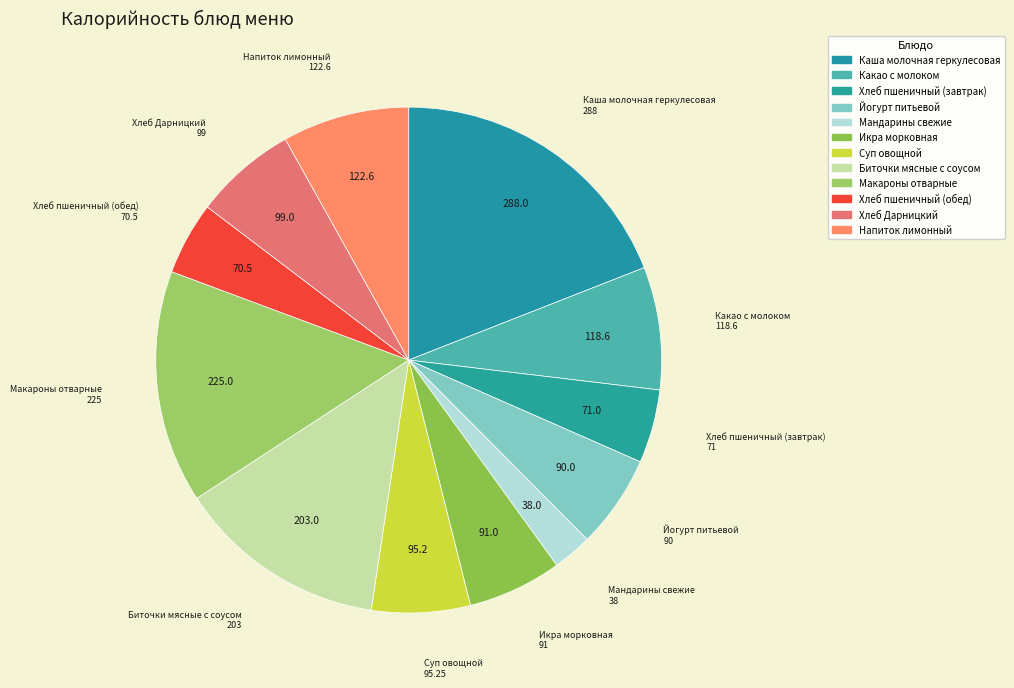

Combined, do Мандарины свежие and Йогурт питьевой account for over 50%?

No